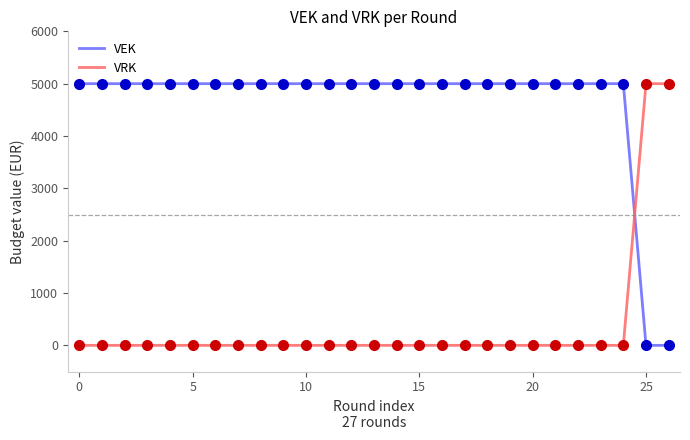

What is the difference between the maximum and minimum values in the VEK series?

5000